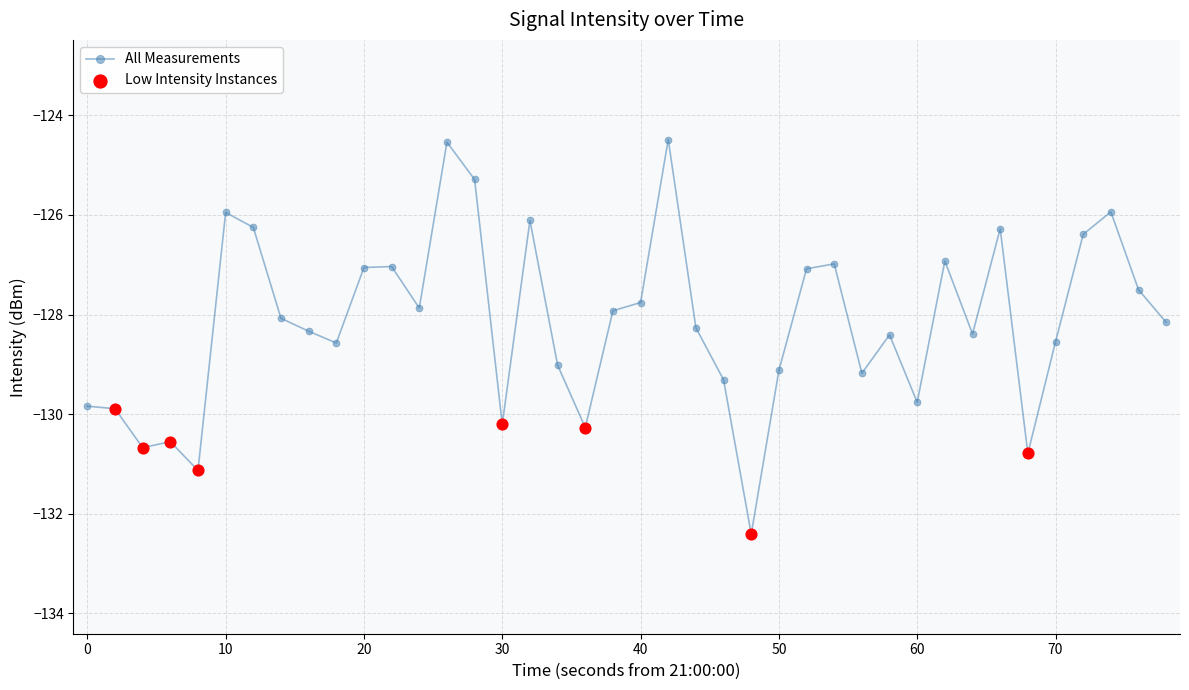

What is the maximum value shown in the chart?

-124.5